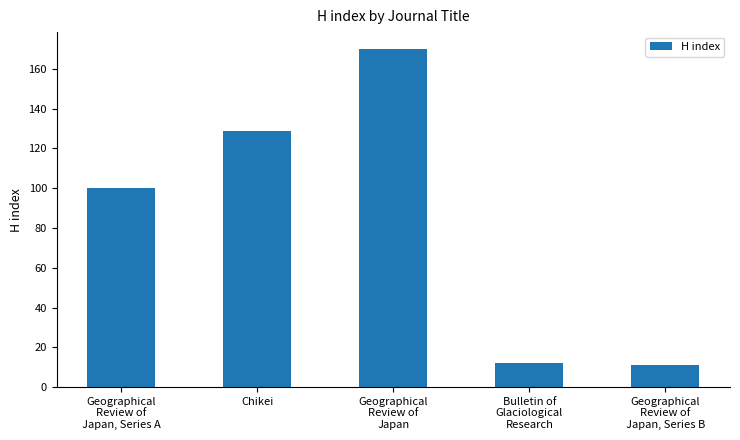

What is the label of the 5th bar from the right?

Geographical
Review of
Japan, Series A